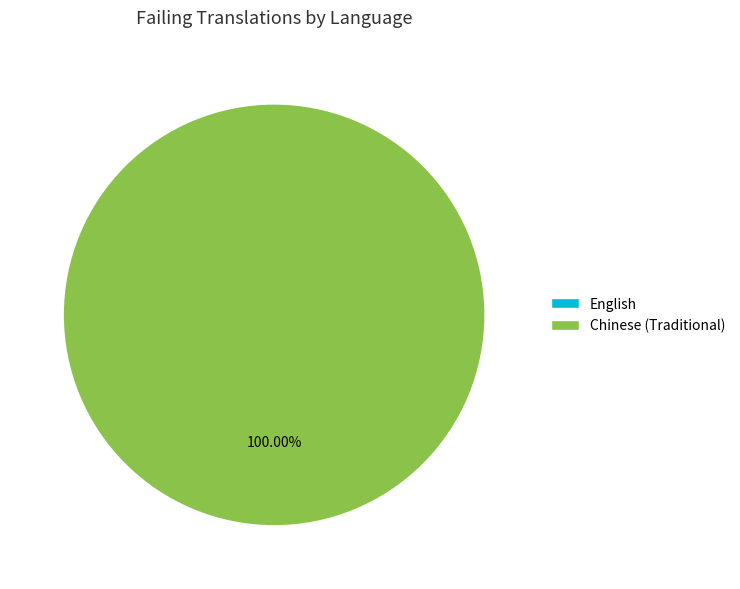

Which has a higher value, English or Chinese (Traditional)?

Chinese (Traditional)